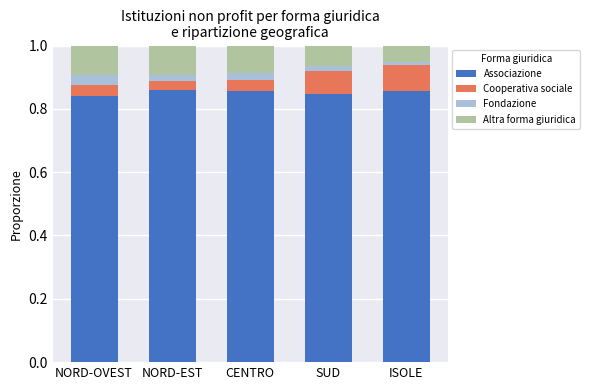

What is the total value across all series at NORD-OVEST?

1.0